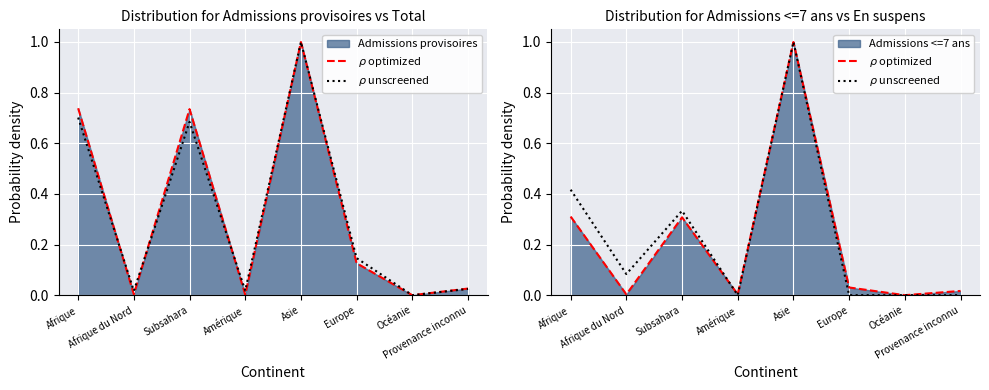

Which series changed the most between Afrique and Subsahara?

$\rho$ unscreened